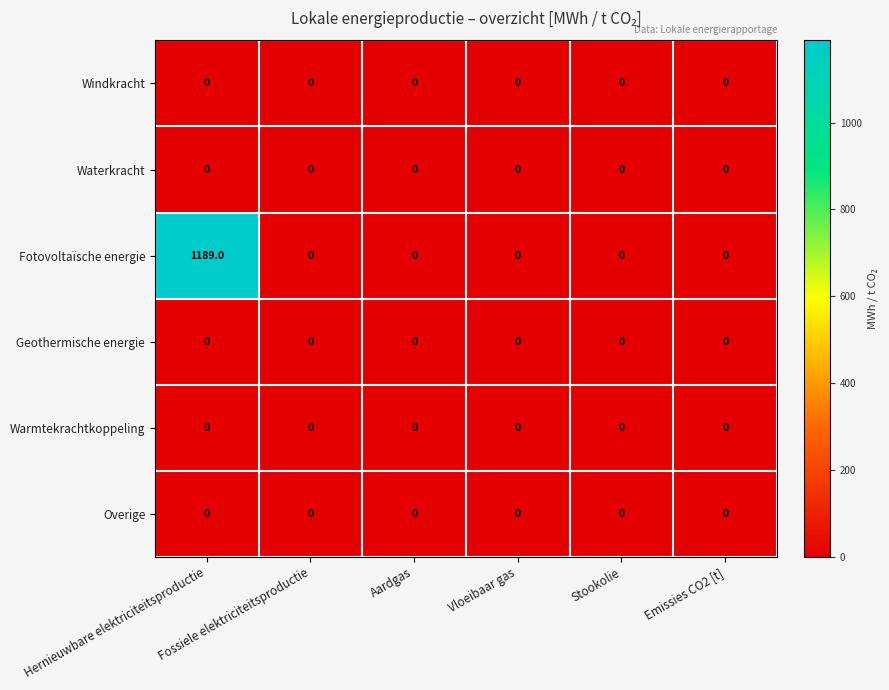

Which series has the widest spread of values?

Fotovoltaïsche energie